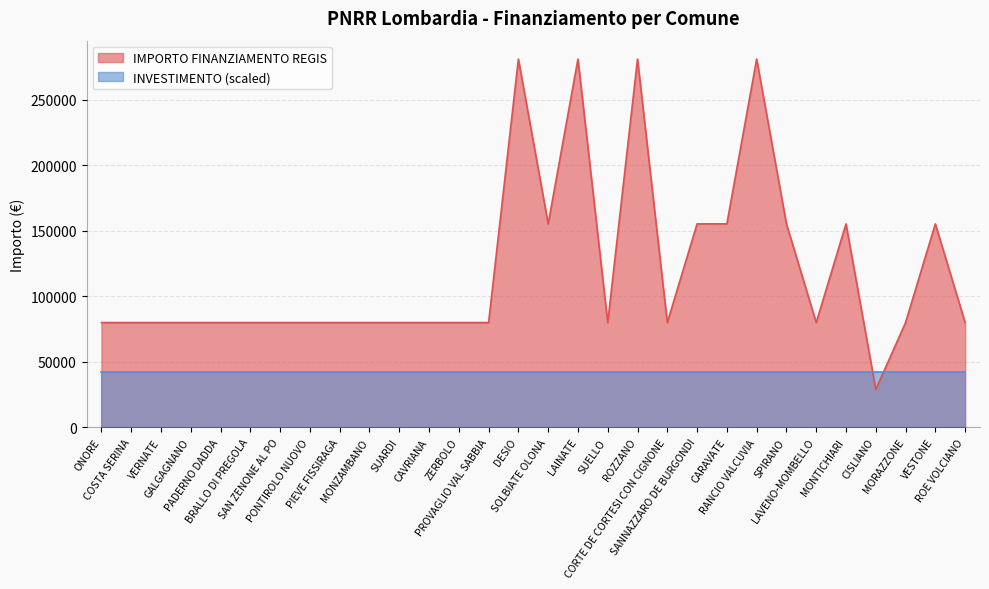

The chart shows a value of 79922 at SUELLO. True or false?

True